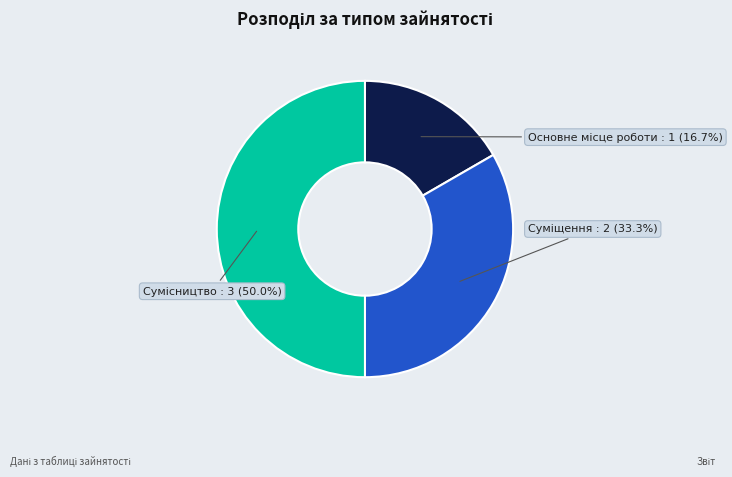

The Суміщення slice represents 26% of the pie. True or false?

False